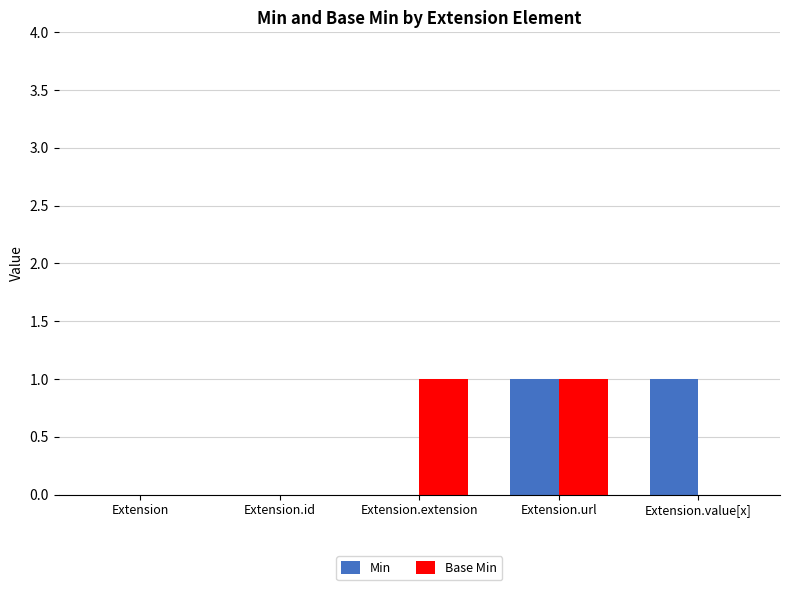

How many data points does each series have?

5